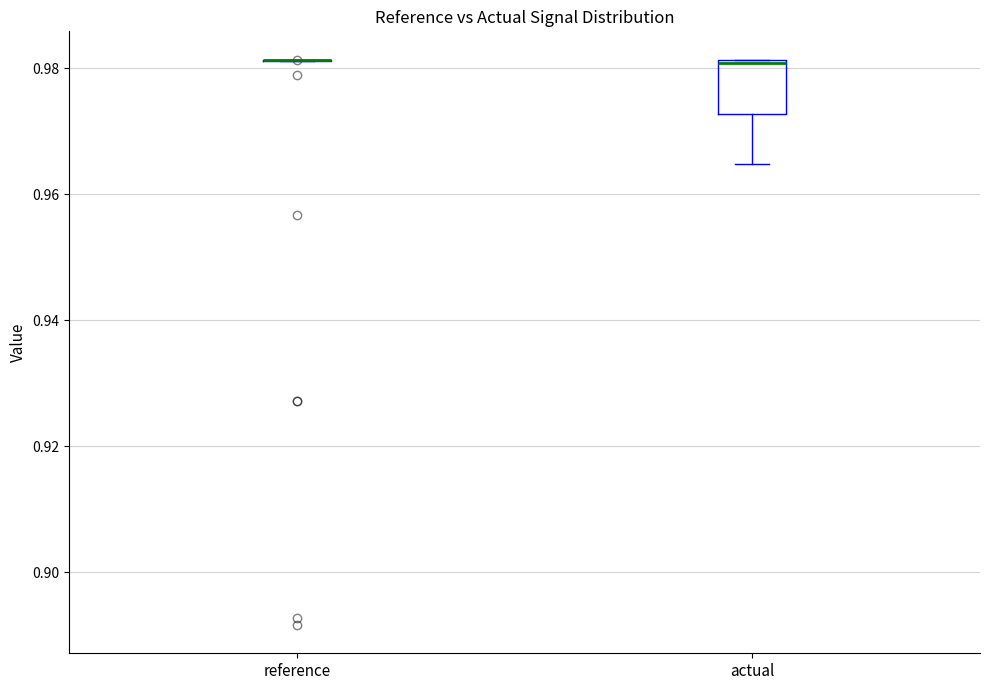

Reading left to right, read every box against the y-axis: the position of its median line, the range the box covers, and the ends of its whiskers. The values are not printed on the chart, so give them approximately, as read against the axis.

reference: box collapsed to a line at 0.982, whiskers 0.982 to 0.982
actual: median 0.980, box 0.972 to 0.982, whiskers 0.964 to 0.982